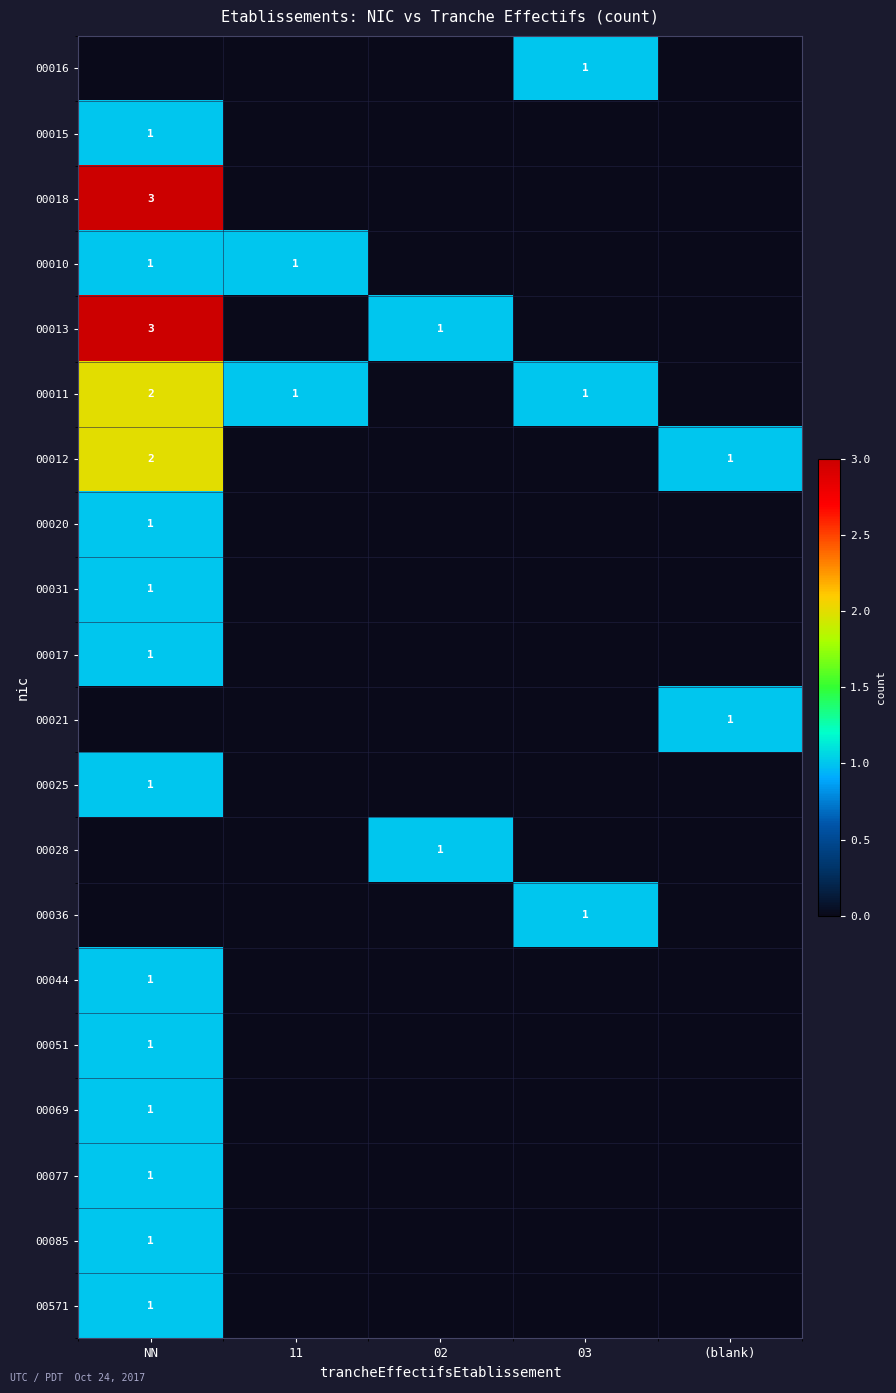

At how many categories does at least one series exceed 2?

1